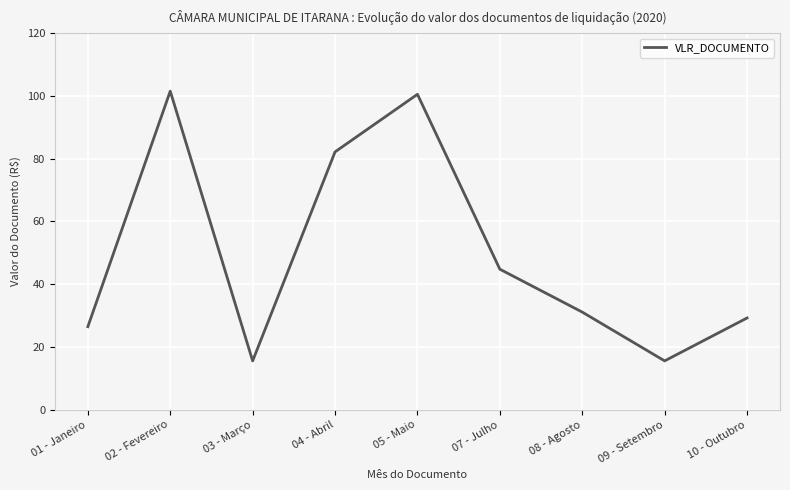

Which has a higher value, 07 - Julho or 08 - Agosto?

07 - Julho